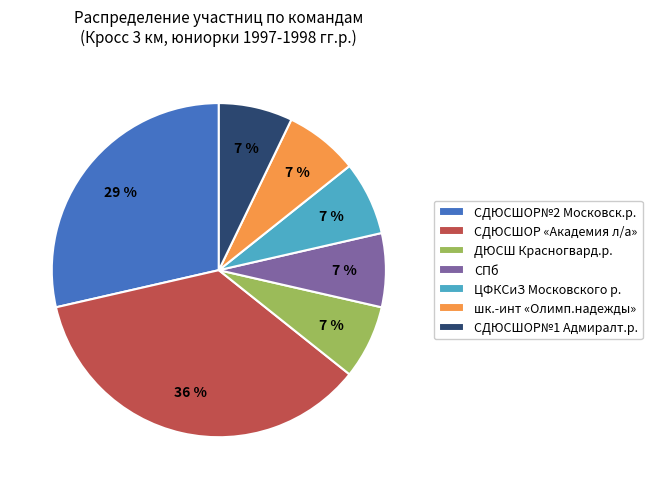

Combined, do СДЮСШОР «Академия л/а» and СДЮСШОР№1 Адмиралт.р. account for over 50%?

No